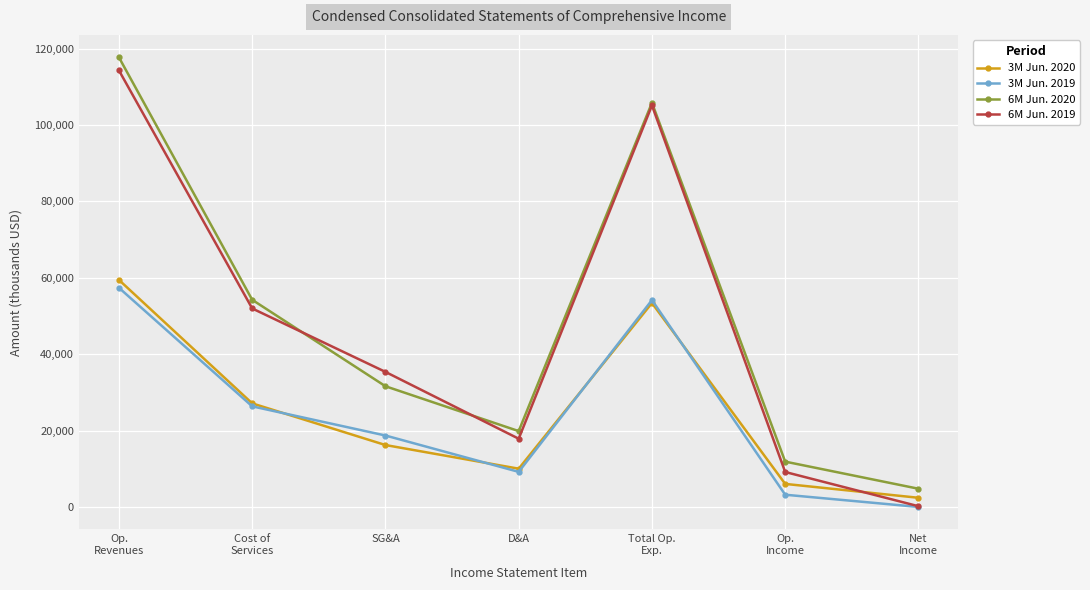

Reading left to right, list all the values displayed in this chart.

3M Jun. 2020: Op.
Revenues=59456	Cost of
Services=27134	SG&A=16225	D&A=10033	Total Op.
Exp.=53406	Op.
Income=6050	Net
Income=2416
3M Jun. 2019: Op.
Revenues=57395	Cost of
Services=26356	SG&A=18718	D&A=9200	Total Op.
Exp.=54179	Op.
Income=3216	Net
Income=16
6M Jun. 2020: Op.
Revenues=117722	Cost of
Services=54248	SG&A=31619	D&A=19873	Total Op.
Exp.=105840	Op.
Income=11882	Net
Income=4785
6M Jun. 2019: Op.
Revenues=114304	Cost of
Services=51983	SG&A=35374	D&A=17879	Total Op.
Exp.=105139	Op.
Income=9165	Net
Income=209